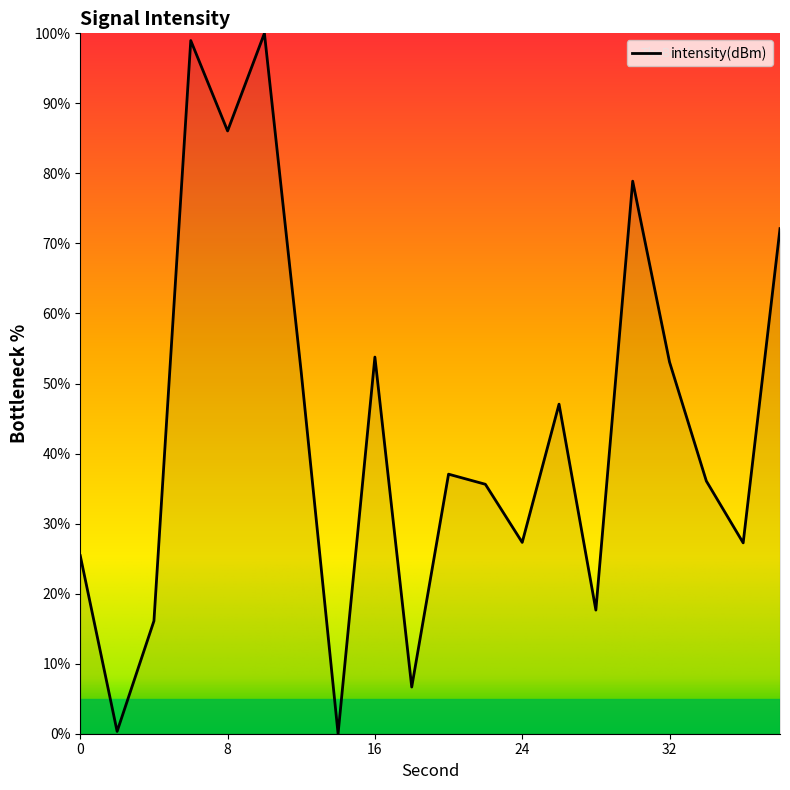

What is the difference between the maximum and minimum values?

100.0